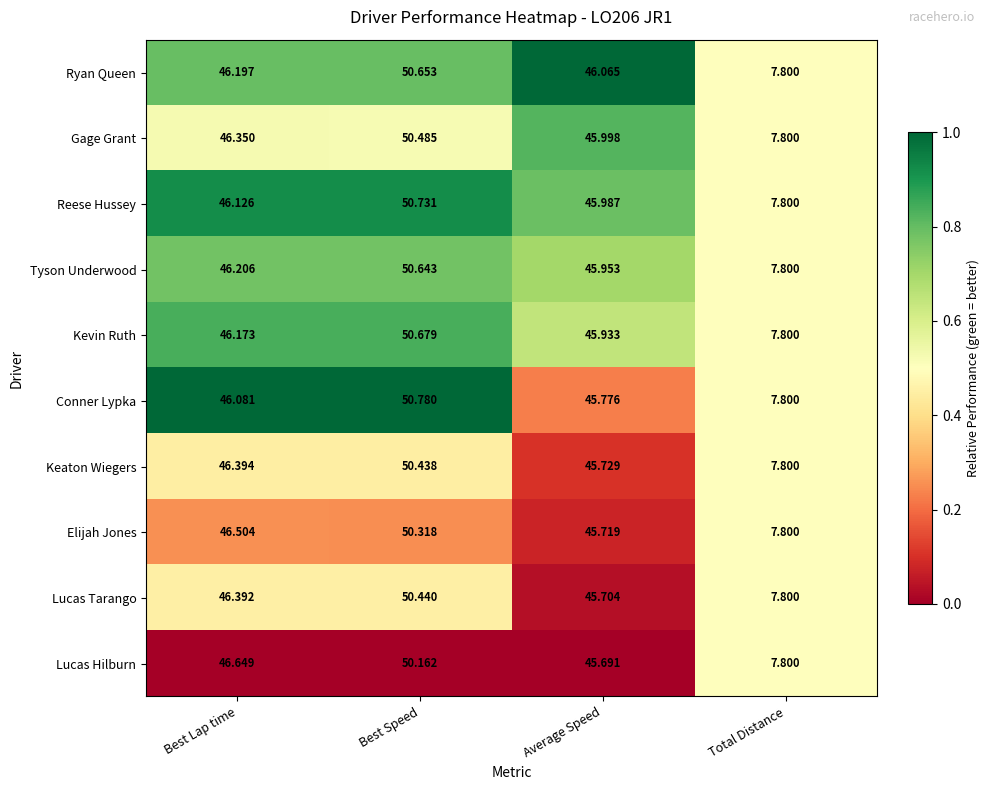

At which category does the chart reach its peak across all series?

Best Speed